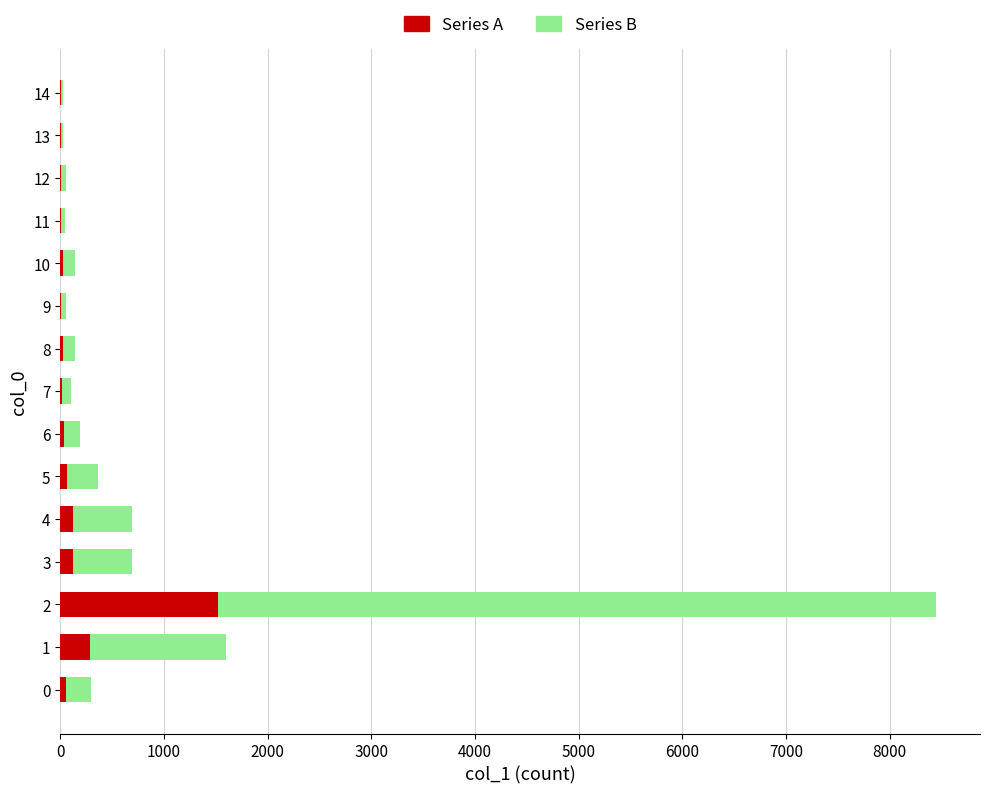

What is the sum of all Series A values?

2311